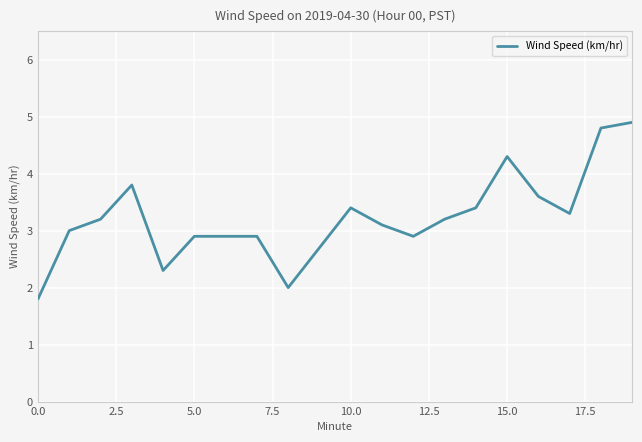

Reading left to right, list all the values displayed in this chart.

1.8	3.0	3.2	3.8	2.3	2.9	2.9	2.9	2.0	2.7	3.4	3.1	2.9	3.2	3.4	4.3	3.6	3.3	4.8	4.9